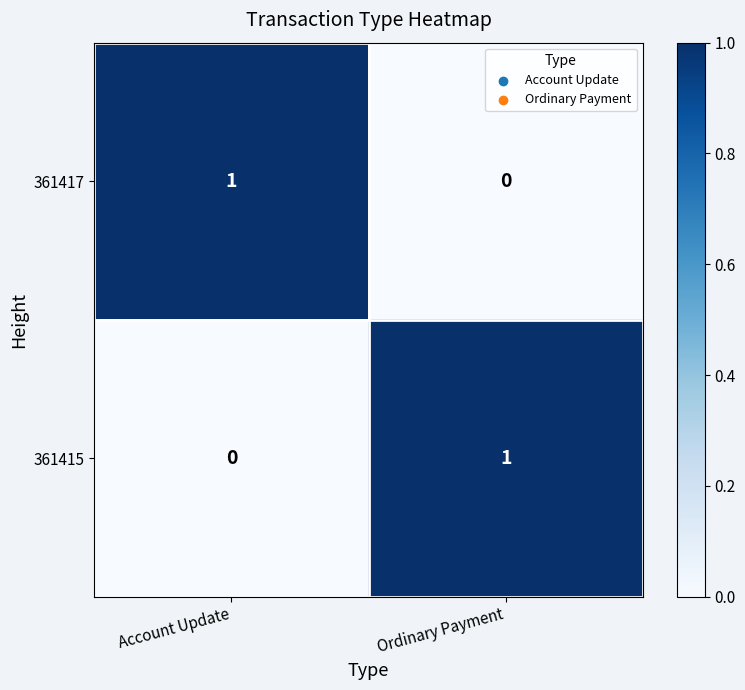

Is the value of 361415 at Ordinary Payment greater than the value of 361417 at Ordinary Payment?

Yes